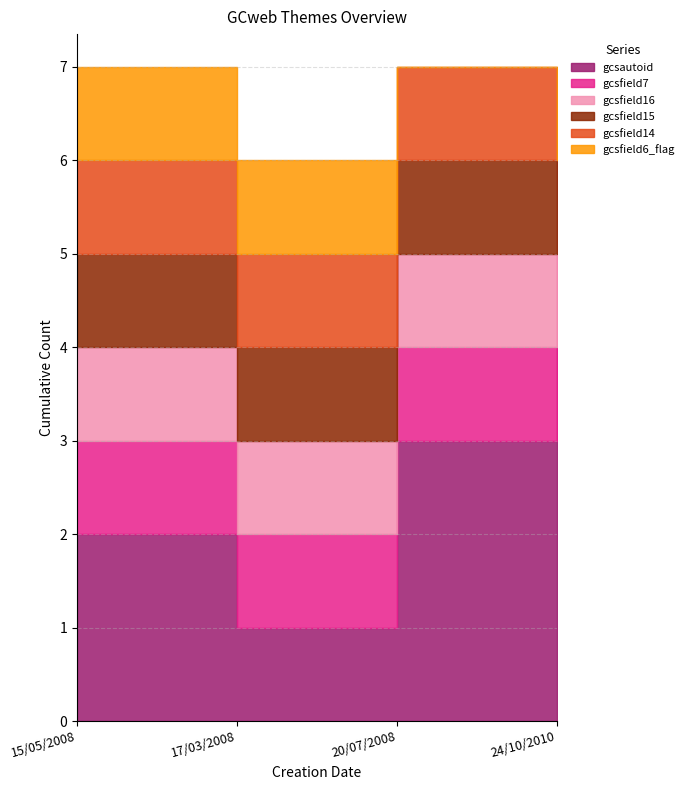

What are all the series names shown in the legend?

gcsautoid, gcsfield7, gcsfield16, gcsfield15, gcsfield14, gcsfield6_flag